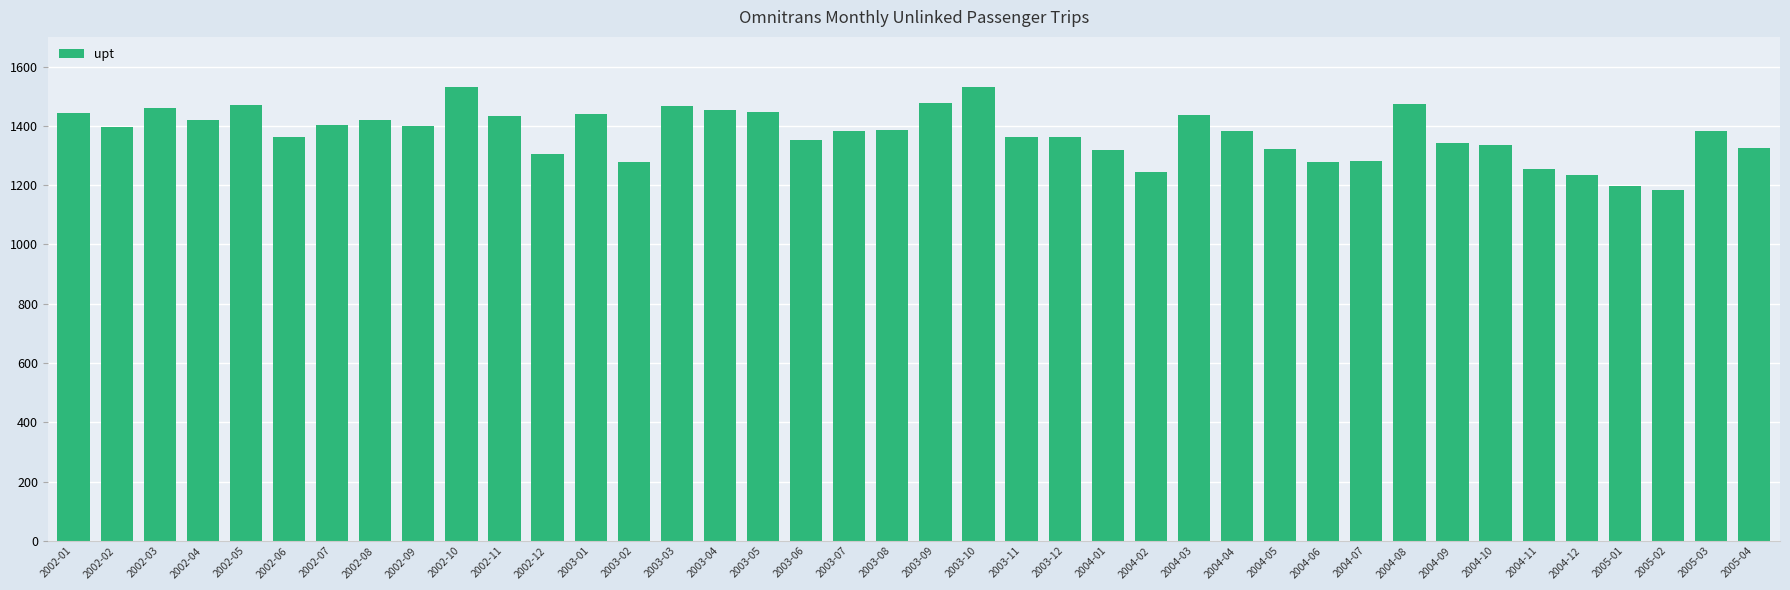

Does the chart contain any negative values?

No